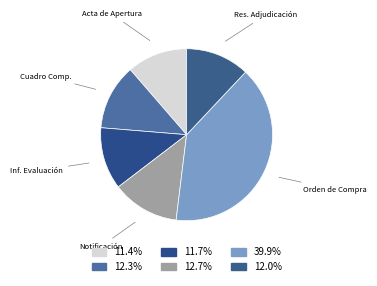

What is the smallest slice in the pie chart?

Acta de Apertura